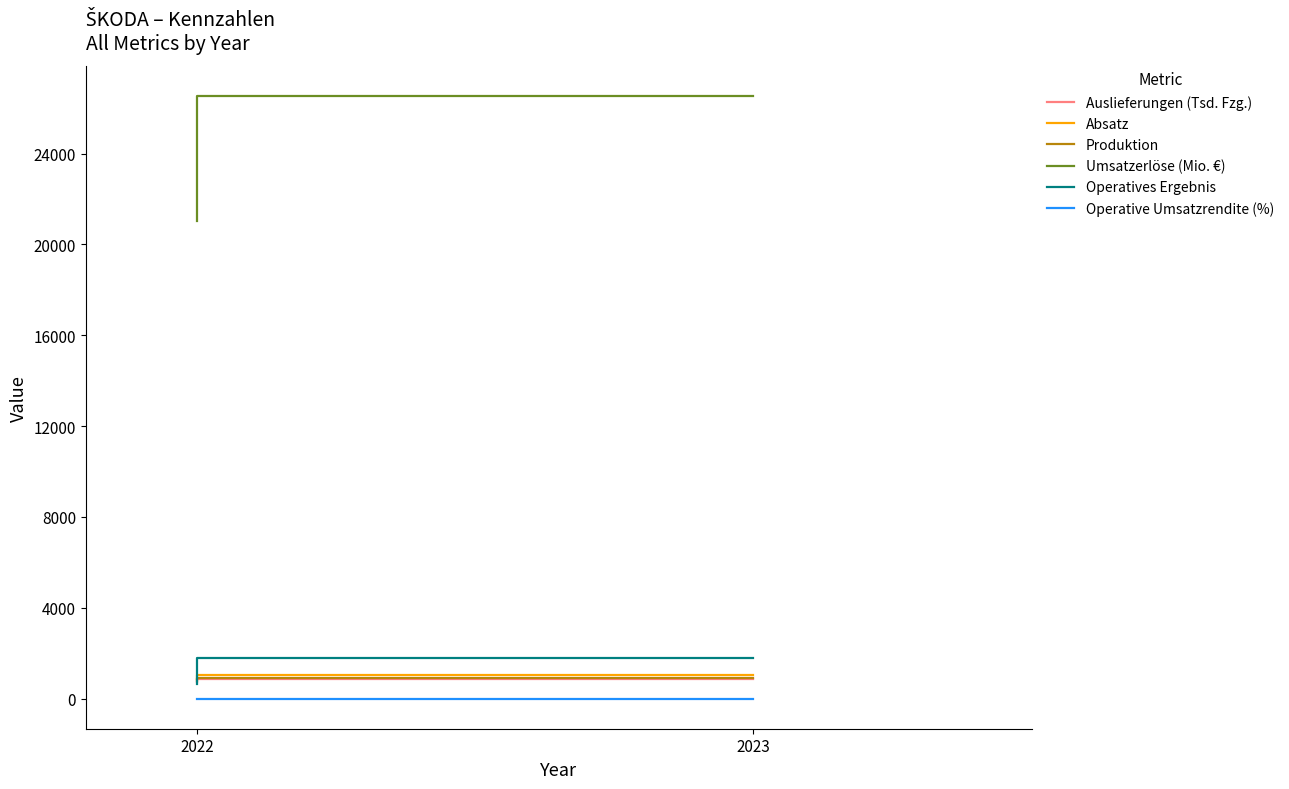

Which series has the widest spread of values?

Umsatzerlöse (Mio. €)